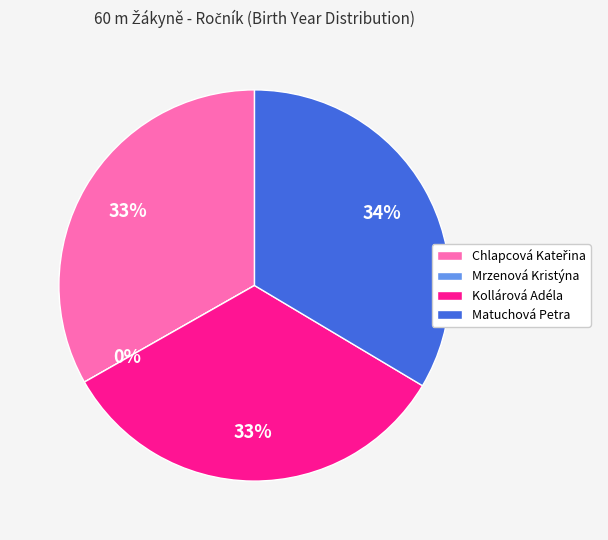

Rank the categories by value from highest to lowest.

Matuchová Petra, Chlapcová Kateřina, Kollárová Adéla, Mrzenová Kristýna